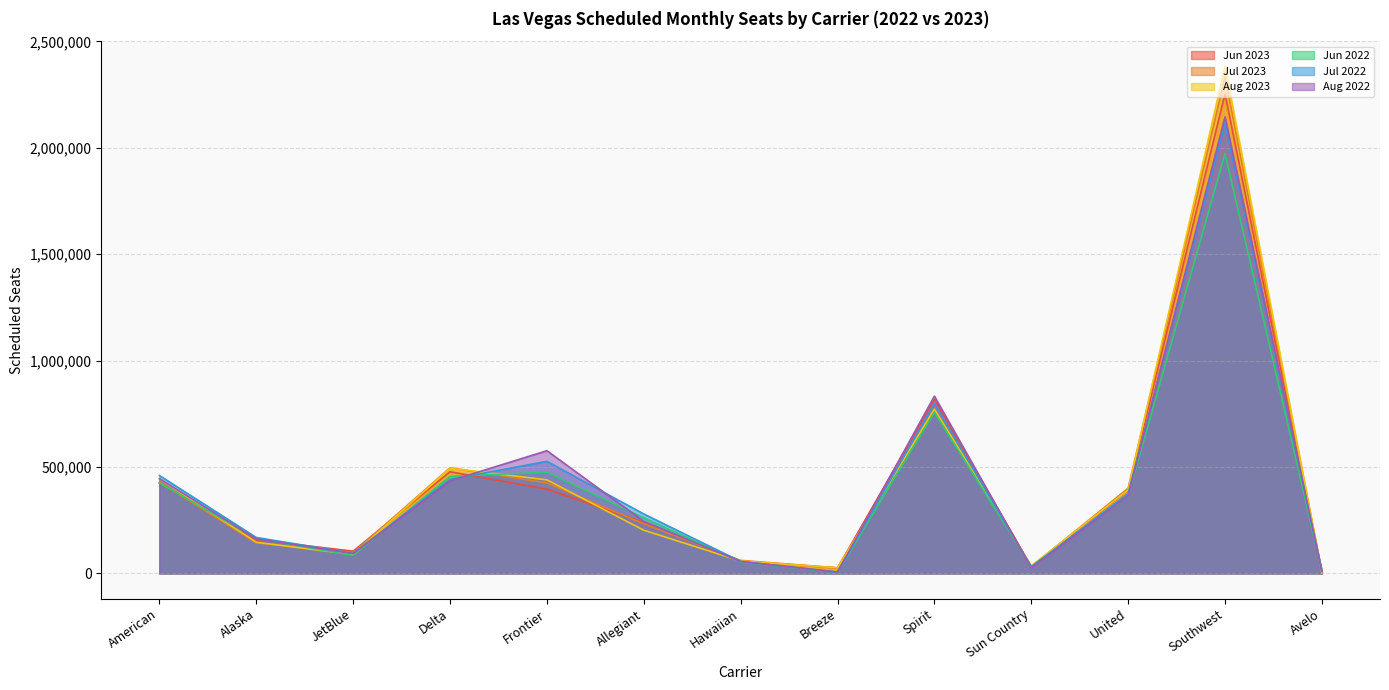

The Jul 2022 series shows 279396 at Allegiant. True or false?

True